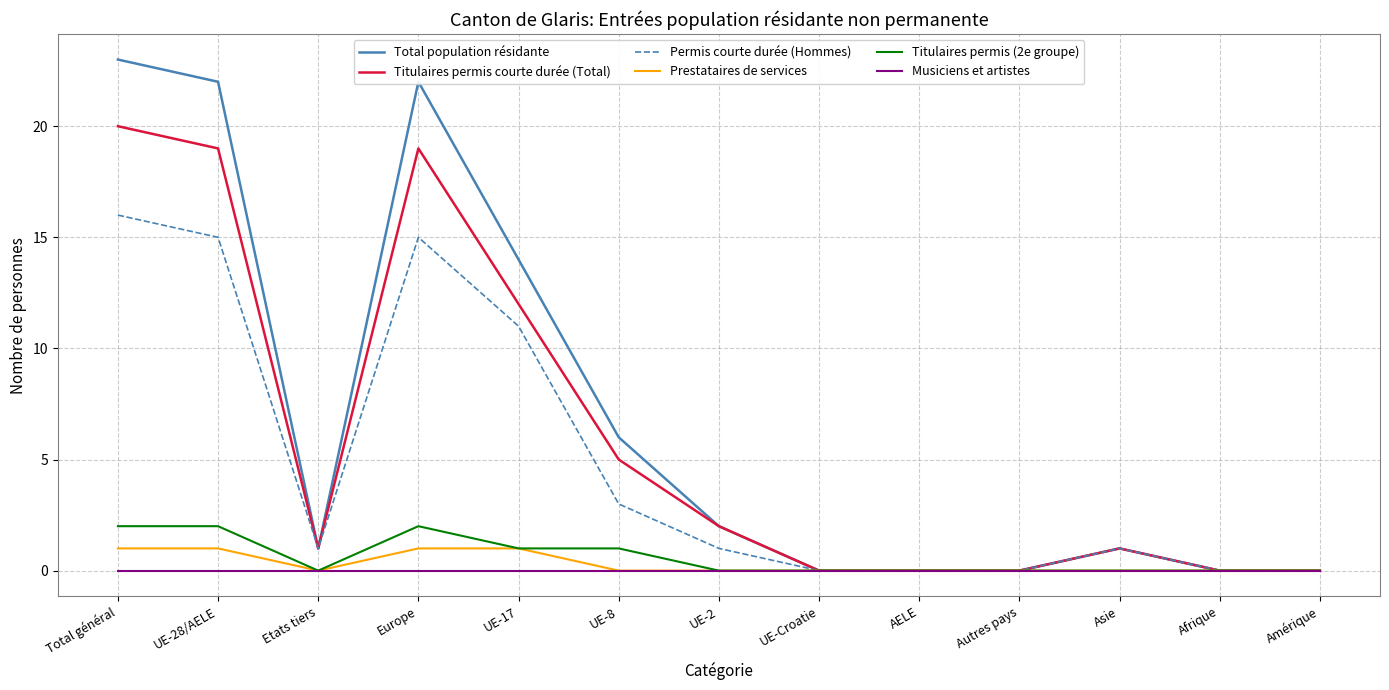

What is the total value across all series at Asie?

3